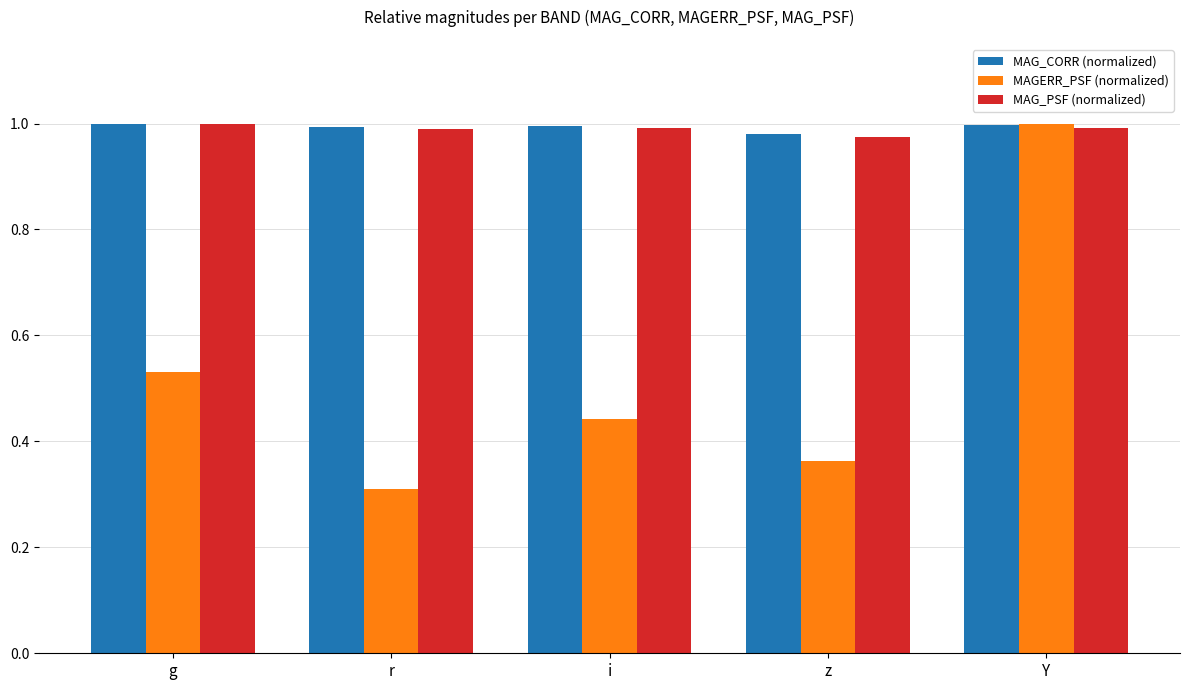

Is it true that MAG_CORR (normalized) equals 1.0 at g?

True